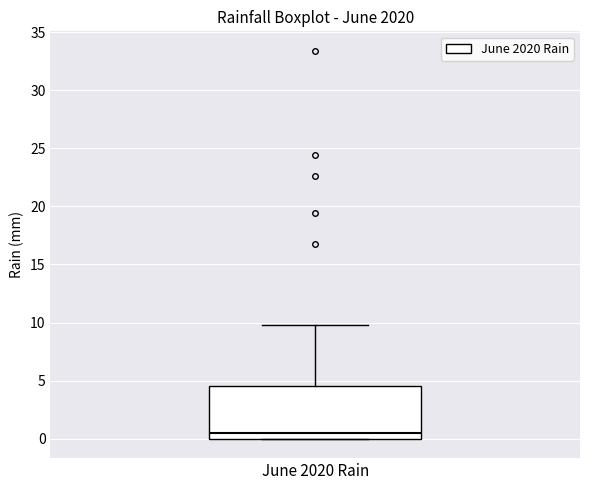

Read this box plot against the y-axis: the position of the median line, the range covered by the box, and the ends of both whiskers. The values are not printed on the chart, so give them approximately, as read against the axis.

median 0.5, box 0.0 to 4.5, whiskers 0.0 to 10.0